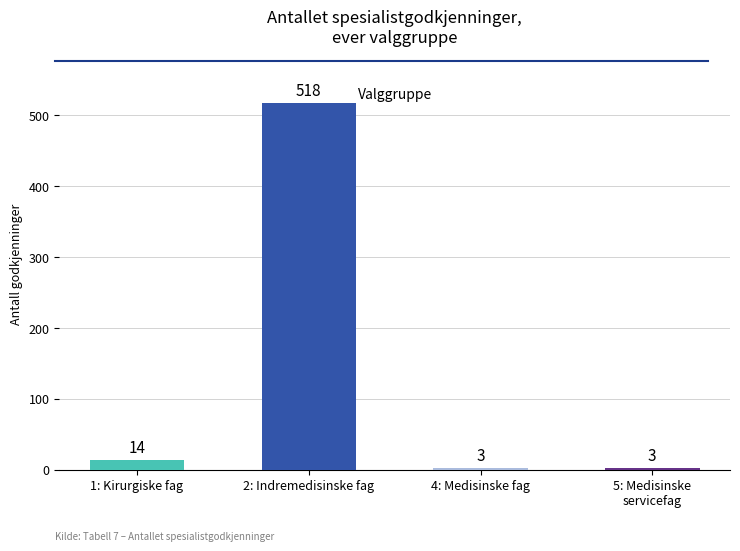

Where is the data nearest to the value 260?

1: Kirurgiske fag